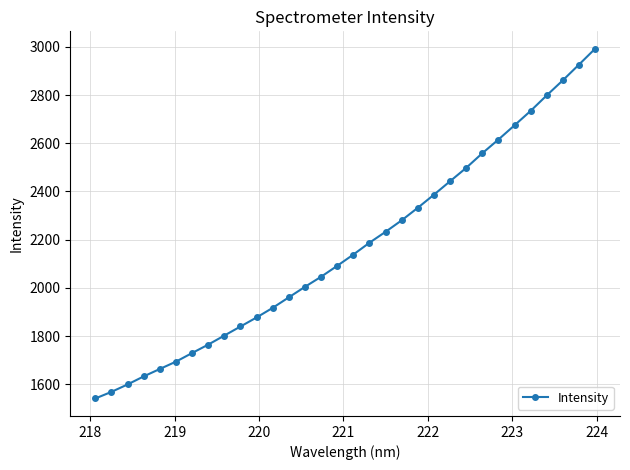

What is the greatest value displayed?

2992.0